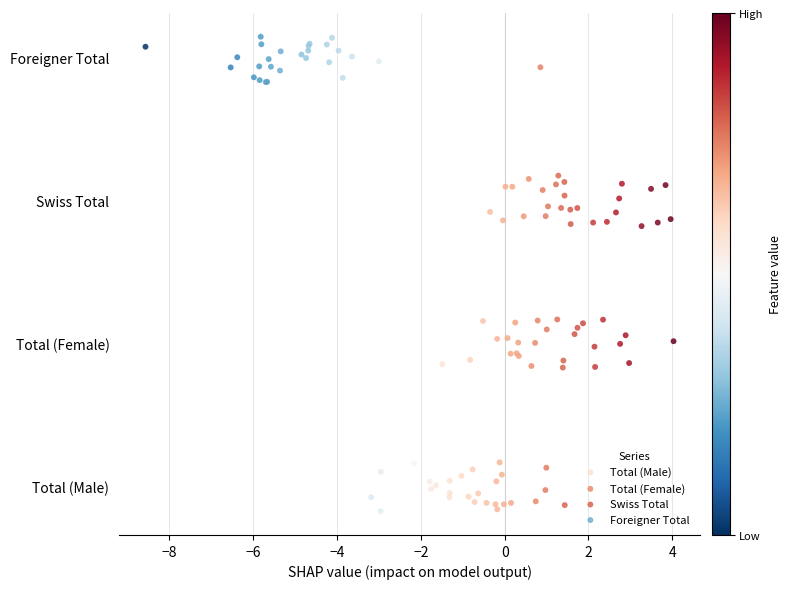

Which series reaches the maximum Y coordinate?

Foreigner Total